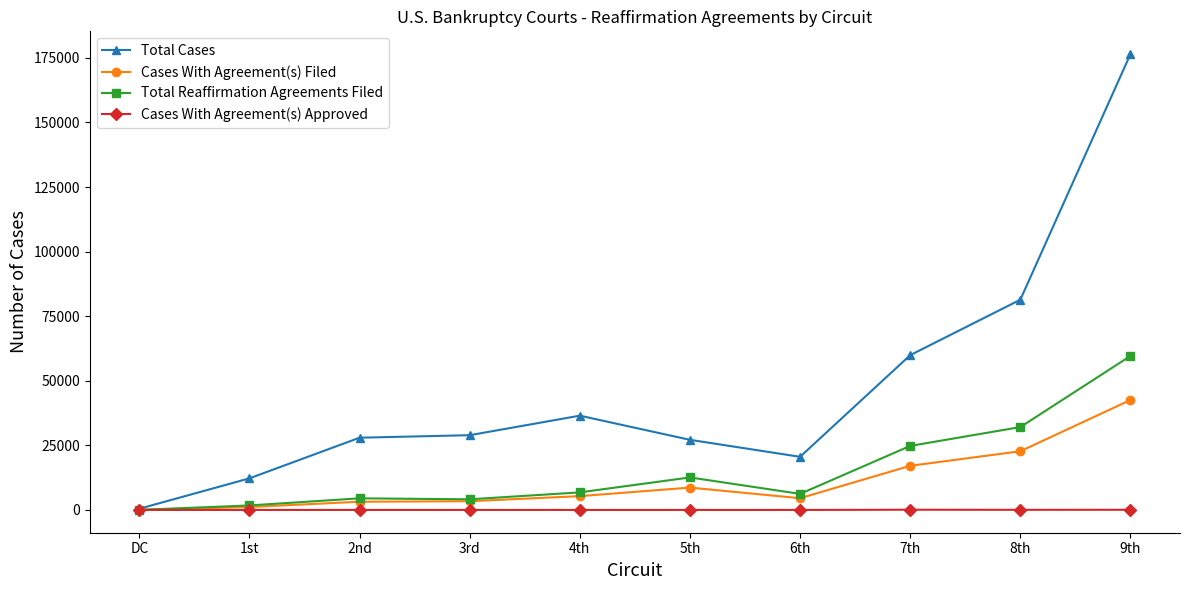

Is it true that Total Reaffirmation Agreements Filed equals 12582 at 5th?

True